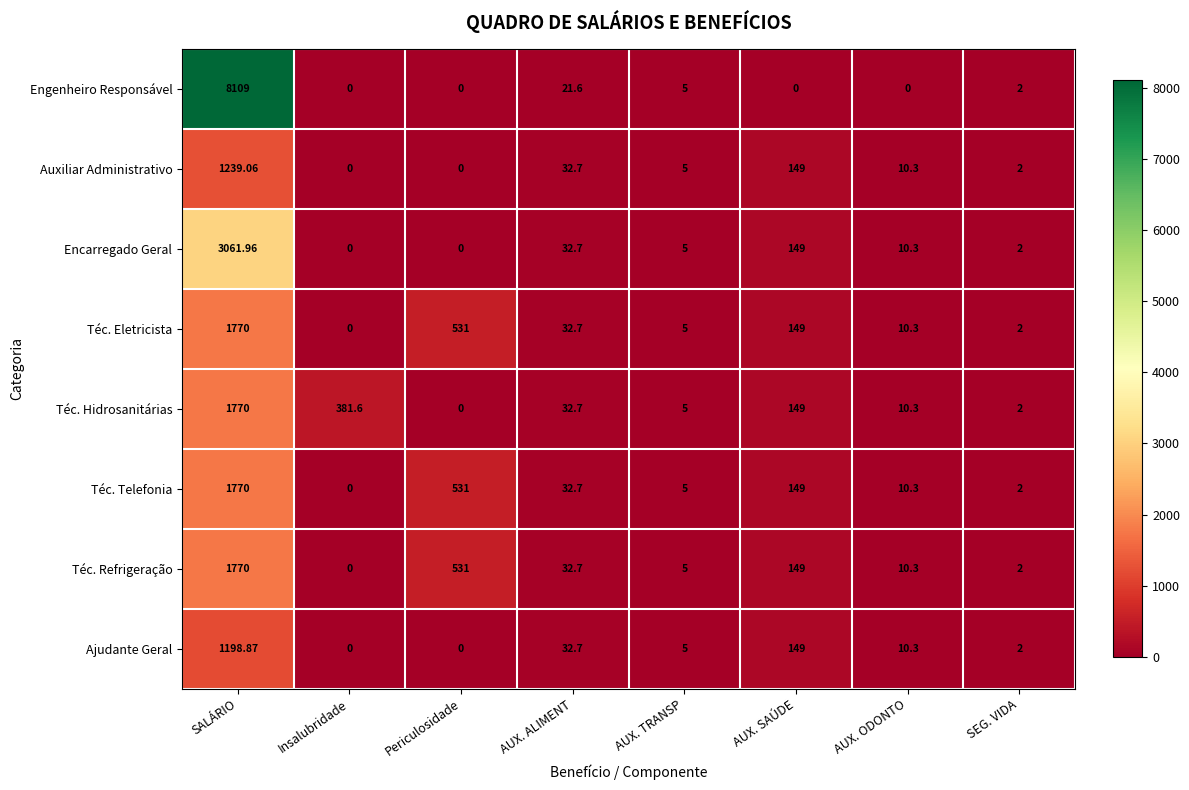

Which series has the largest range (max minus min)?

Engenheiro Responsável